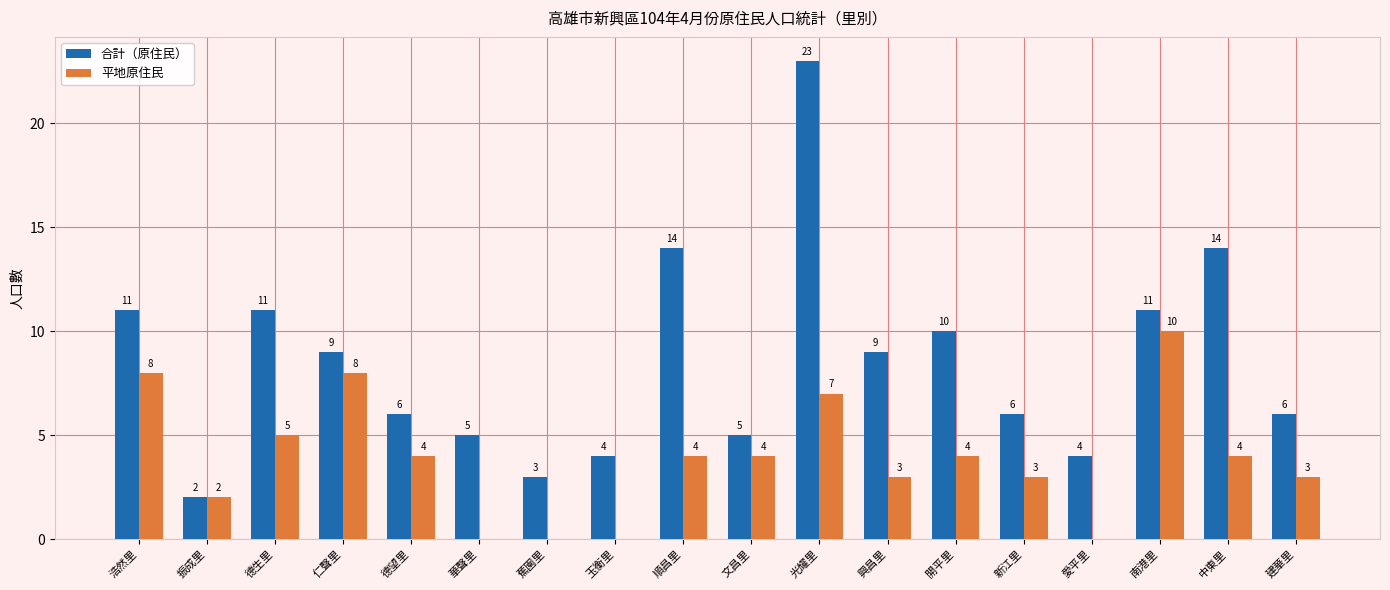

What is the sum of the 合計（原住民） values at 順昌里 and 開平里?

24